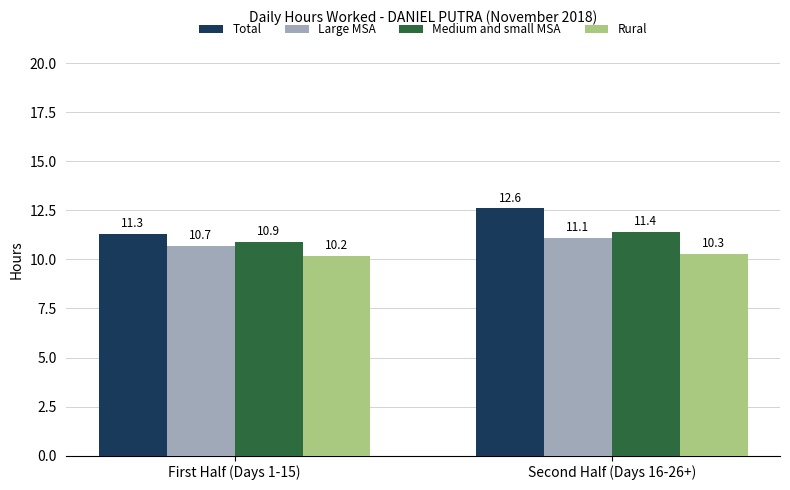

The Medium and small MSA series shows 11.4 at Second Half (Days 16-26+). True or false?

True